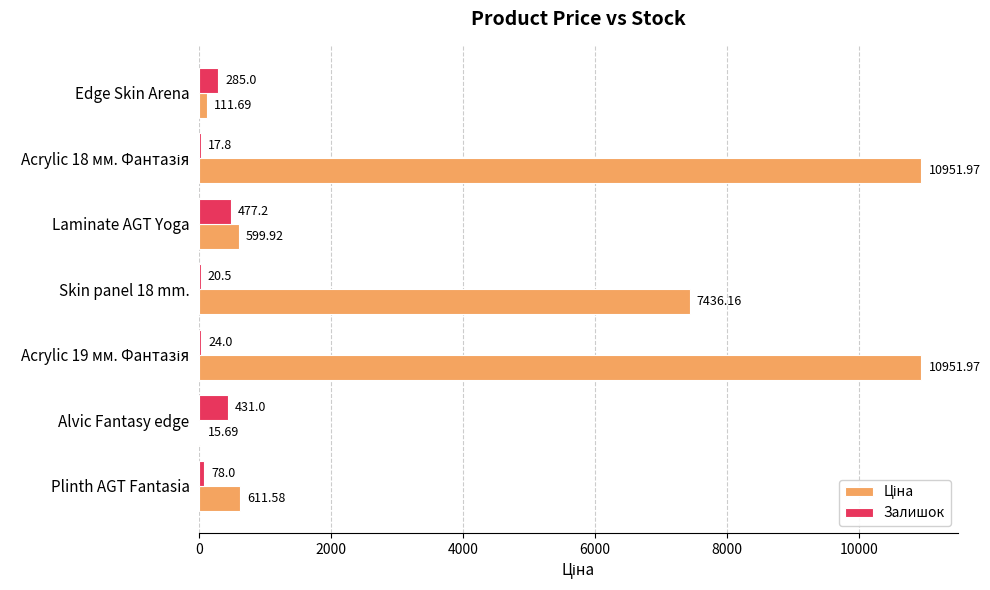

At which label does Залишок reach its peak?

Laminate AGT Yoga